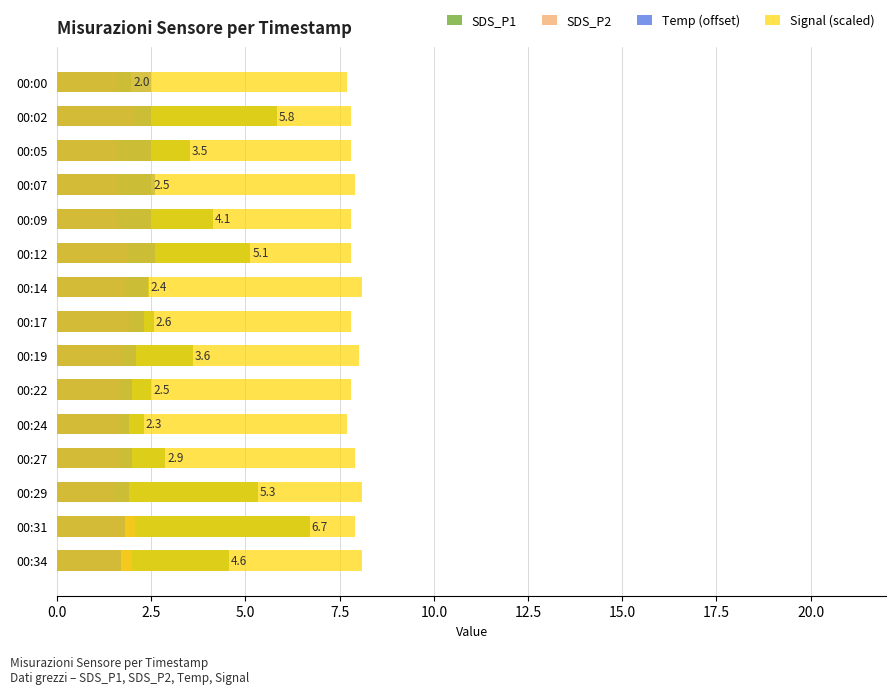

The value of SDS_P1 at 00:31 is 8.8. True or false?

False